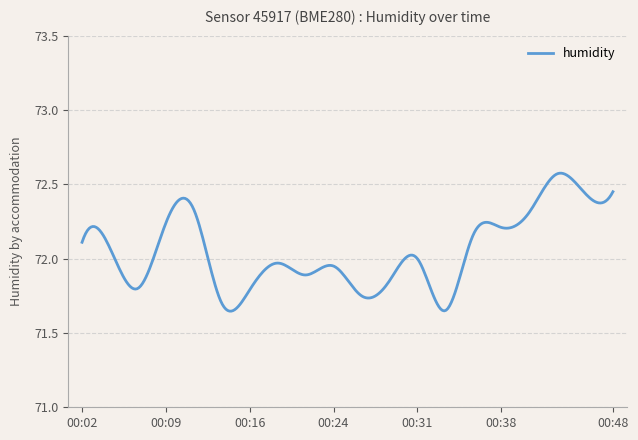

What is the difference between the maximum and minimum values?

0.9